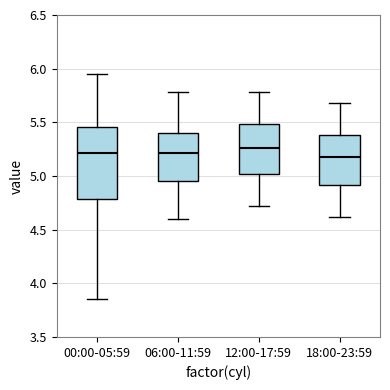

Where does the median line of the box for 06:00-11:59 sit on the y-axis? The values are not printed on the chart, so give them approximately, as read against the axis.

5.20